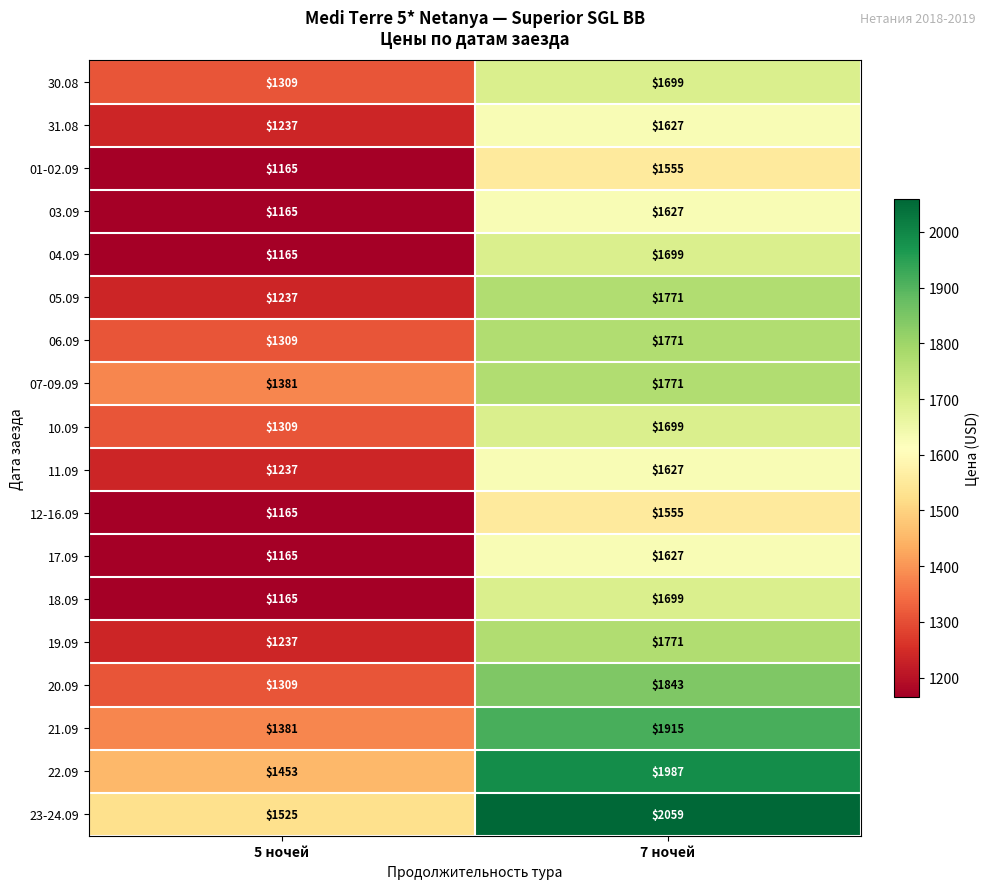

What is the difference between the maximum and minimum values in the 19.09 series?

534